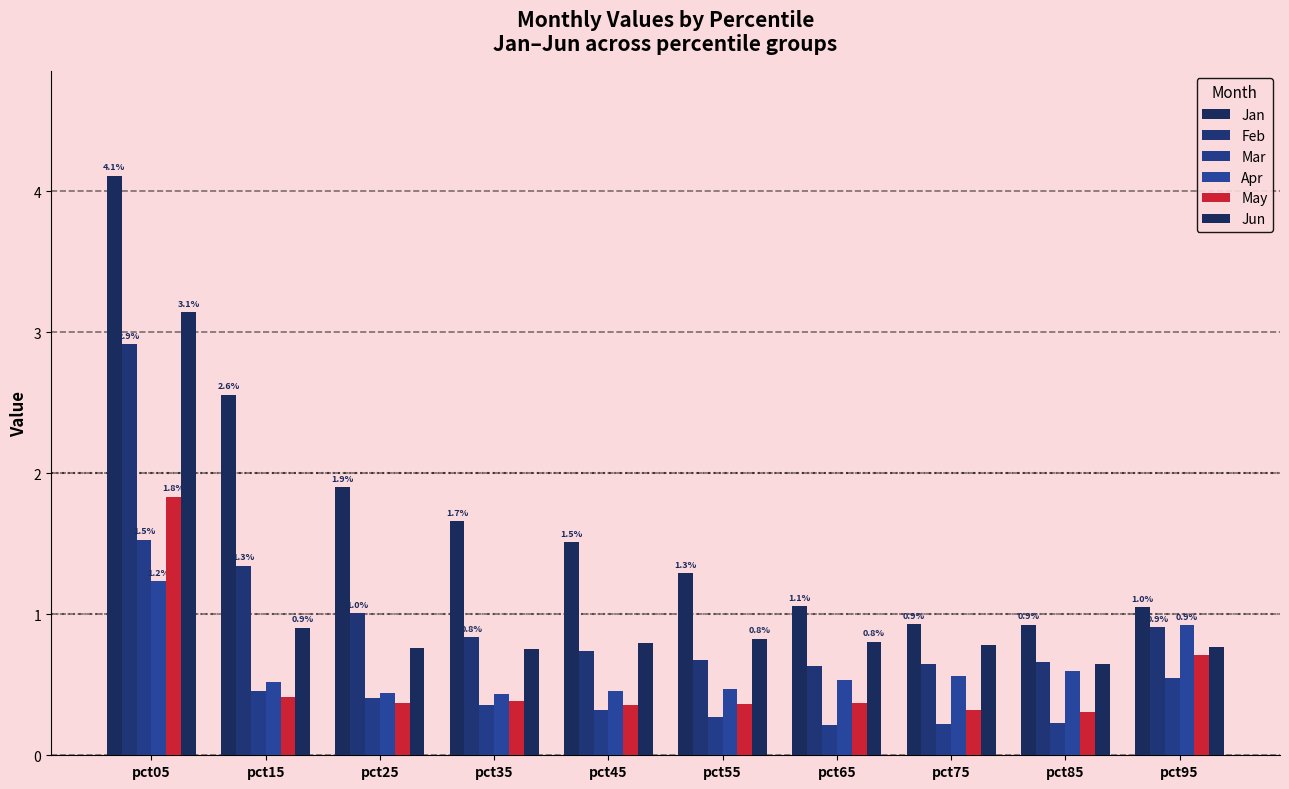

Does the chart contain stacked bars?

No